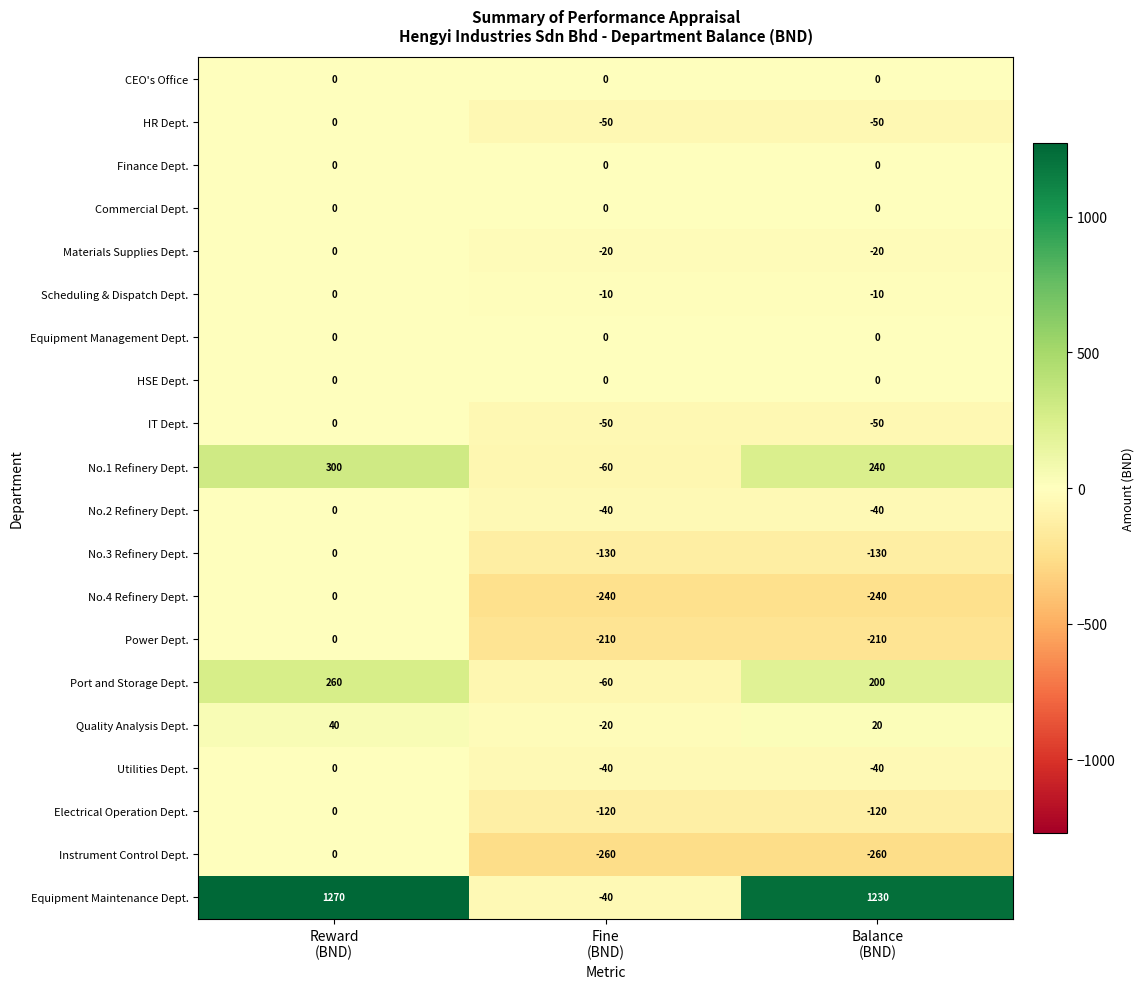

Which series has the largest total across all categories?

Equipment Maintenance Dept.